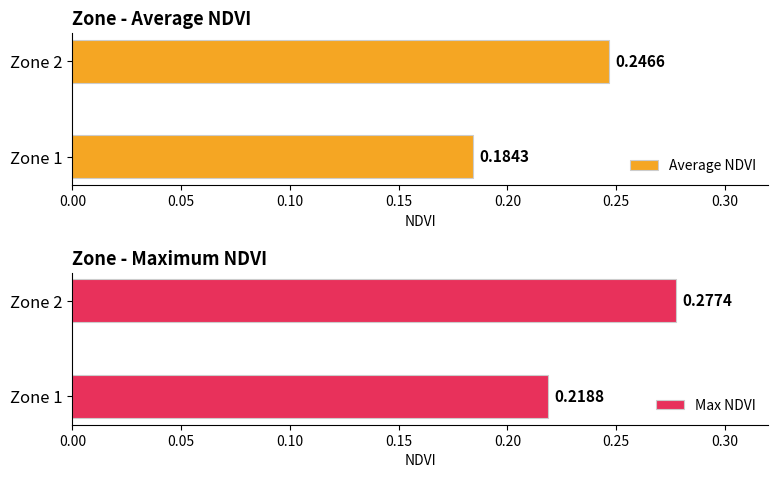

Count the number of data series in this chart.

2